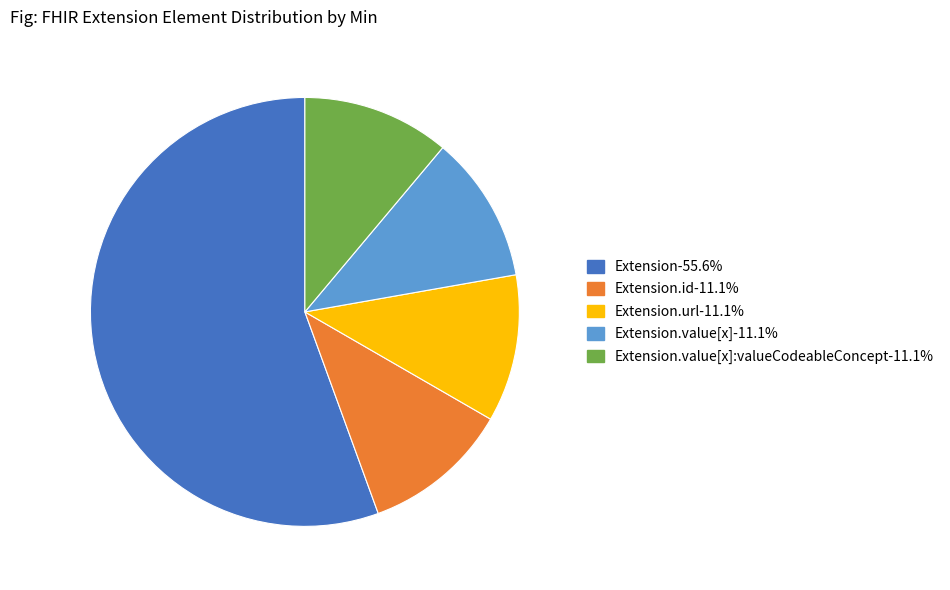

How many slices are in this pie chart?

5